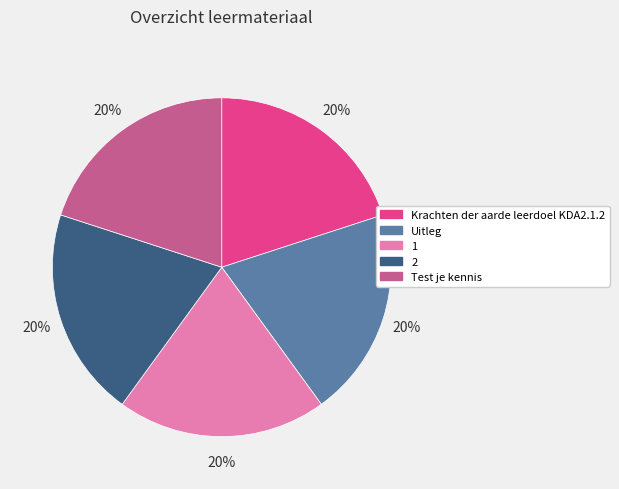

How many segments does this pie chart have?

5